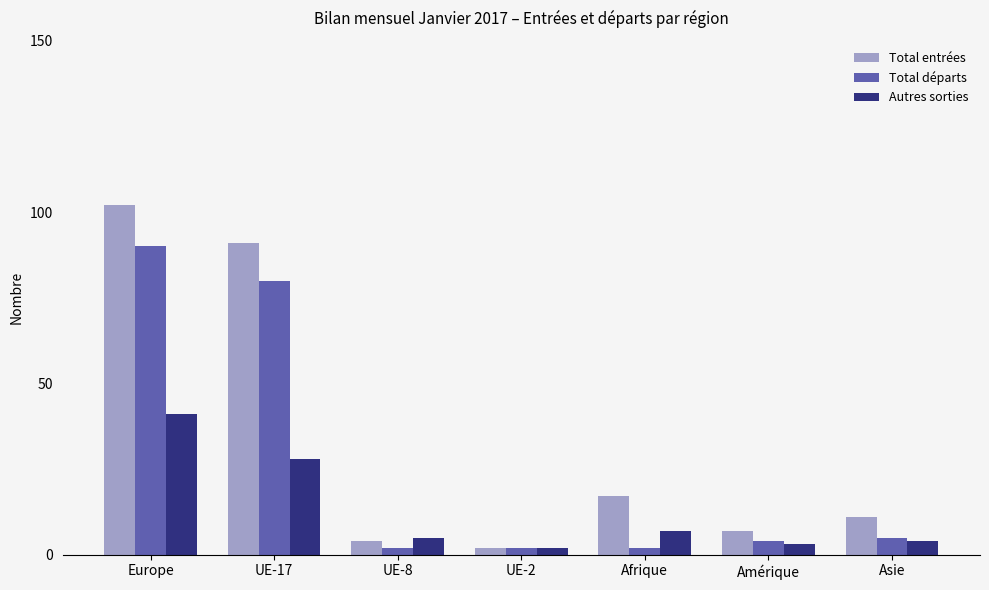

Which series has the largest total across all categories?

Total entrées